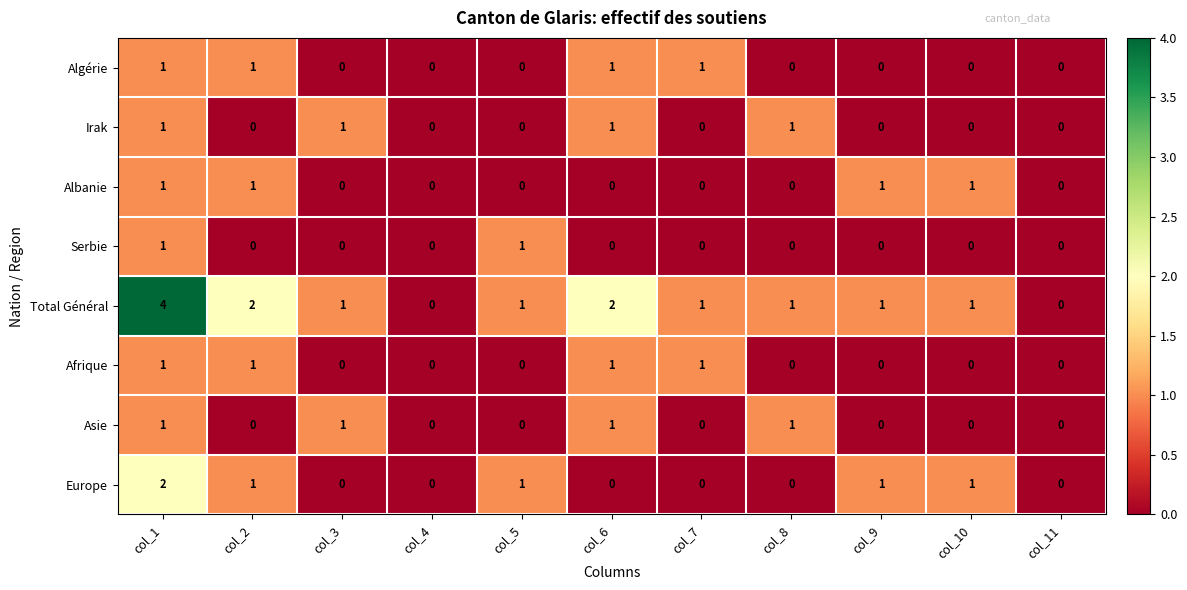

At which label does Total Général first exceed 1?

col_1